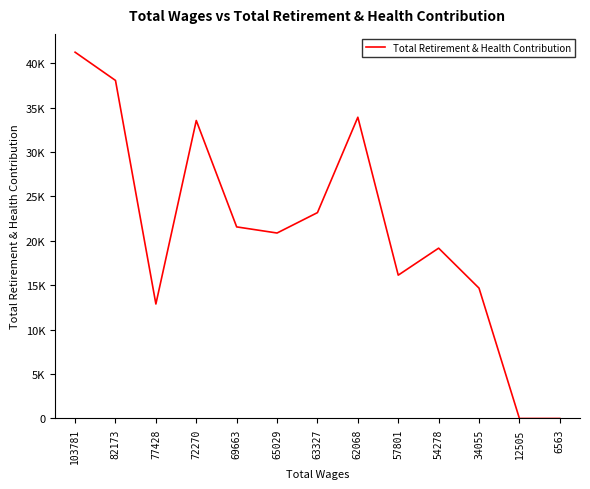

What is the value of the 5th point from the left?

21573